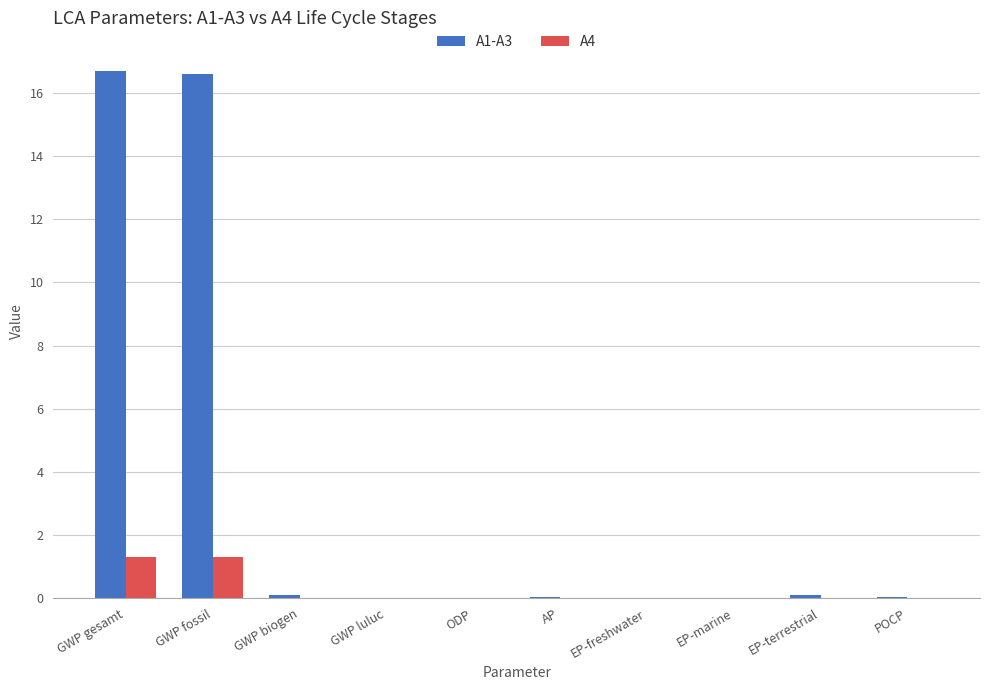

What is the maximum value for A4?

1.3